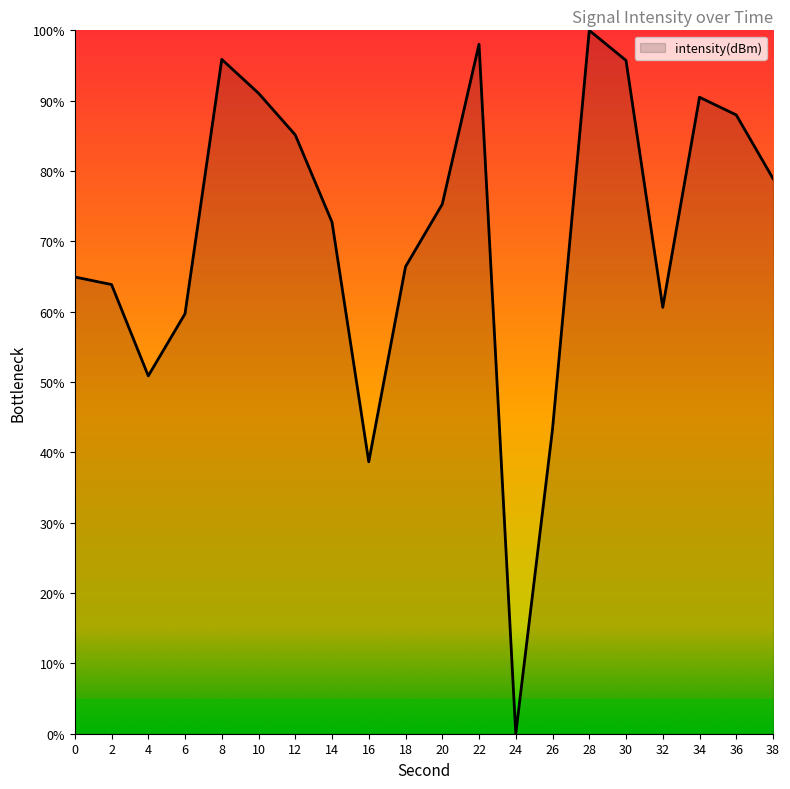

How many series are shown in this chart?

1